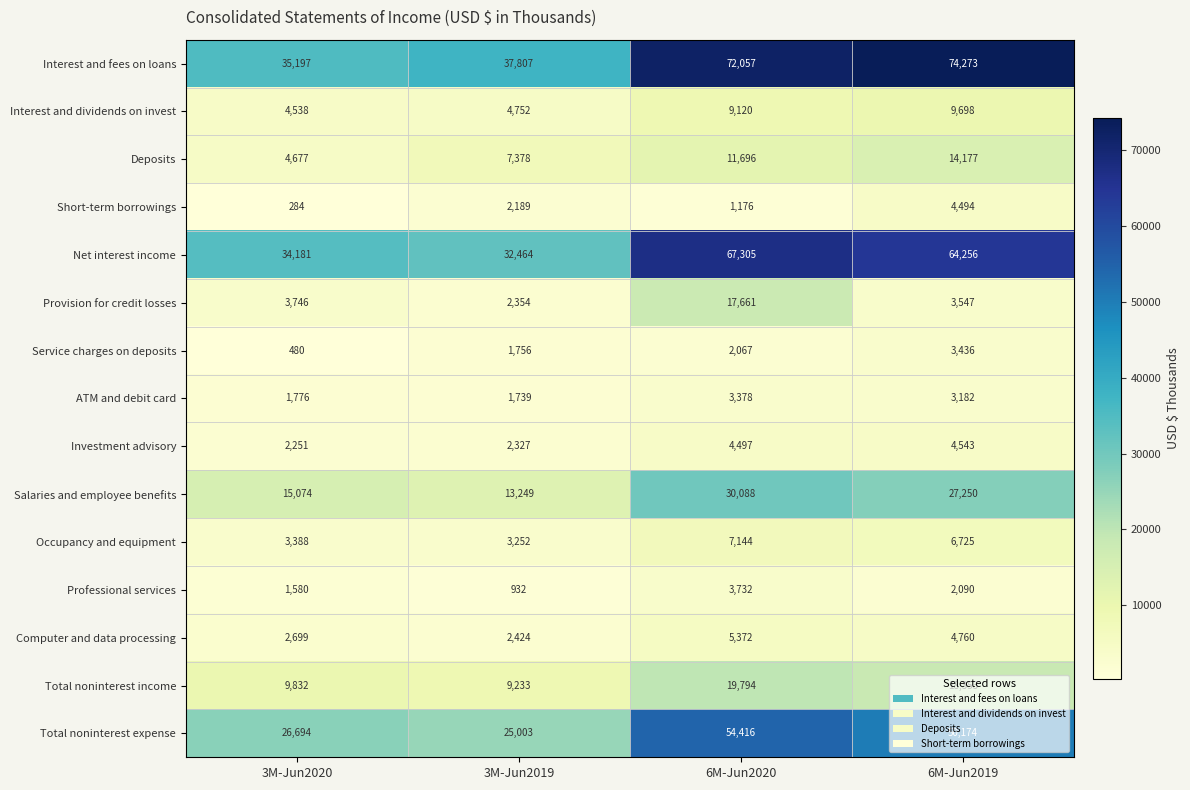

What is the maximum value shown in the chart?

74273